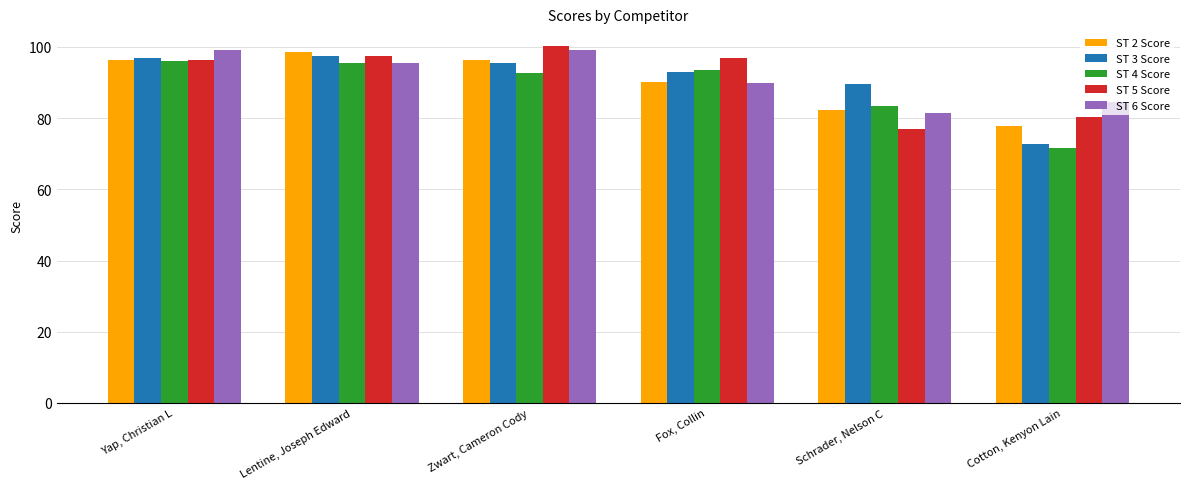

How many distinct data groups are displayed?

5